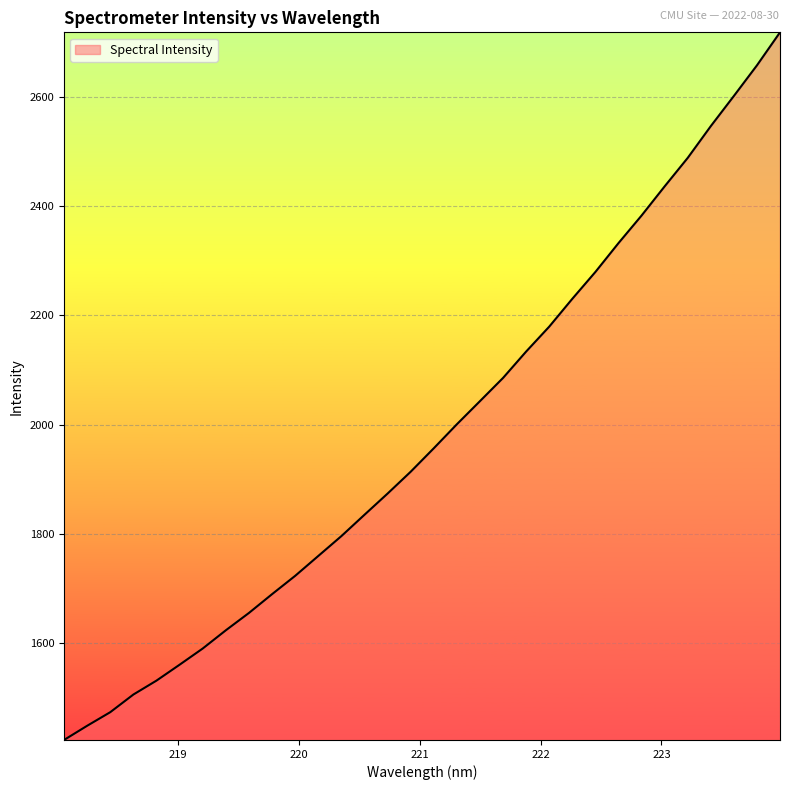

What is the difference between the maximum and minimum values?

1296.8